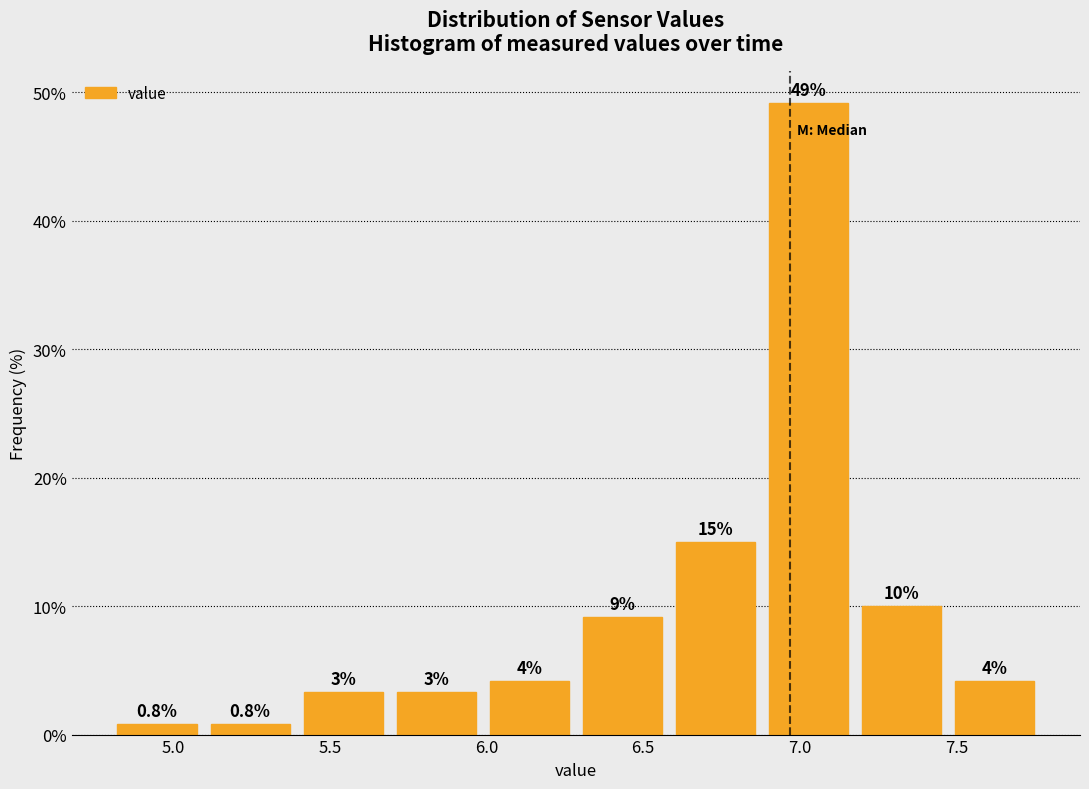

Over which range of the x-axis is the bar tallest?

6.90 to 7.20